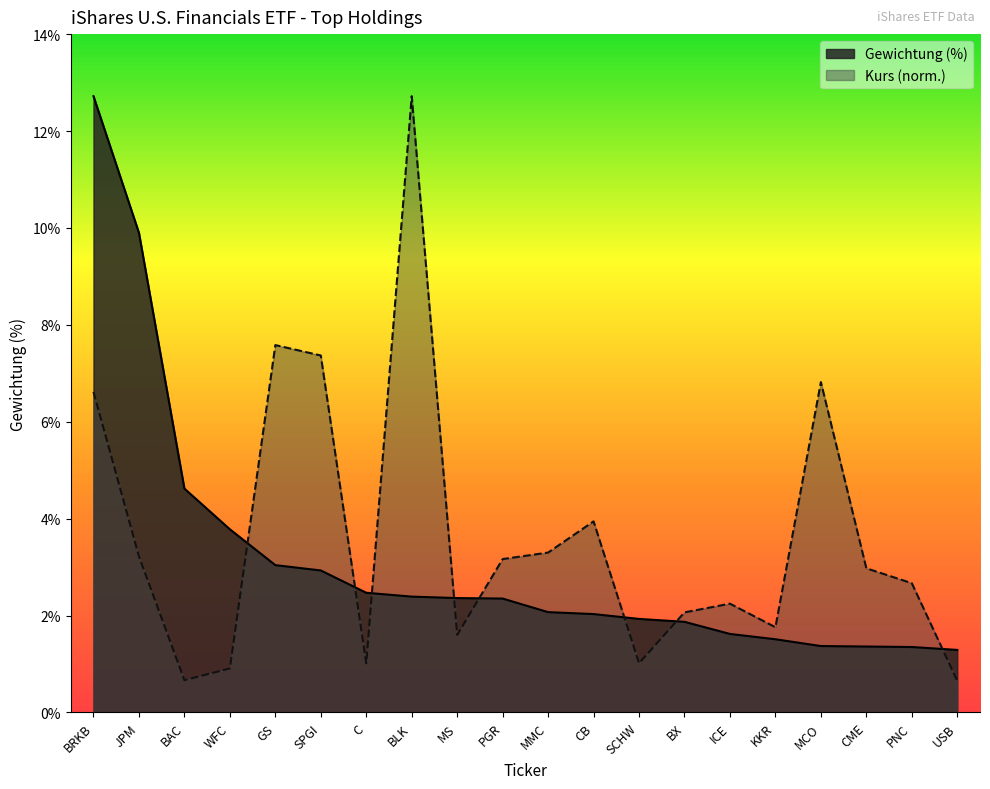

Reading left to right, list all the values displayed in this chart.

Gewichtung (%): 12.7	9.9	4.6	3.8	3.0	2.9	2.5	2.4	2.4	2.4	2.1	2.0	1.9	1.9	1.6	1.5	1.4	1.4	1.4	1.3
Kurs: 6.6	3.2	0.7	0.9	7.6	7.4	1.0	12.7	1.6	3.2	3.3	3.9	1.0	2.1	2.2	1.8	6.8	3.0	2.7	0.7